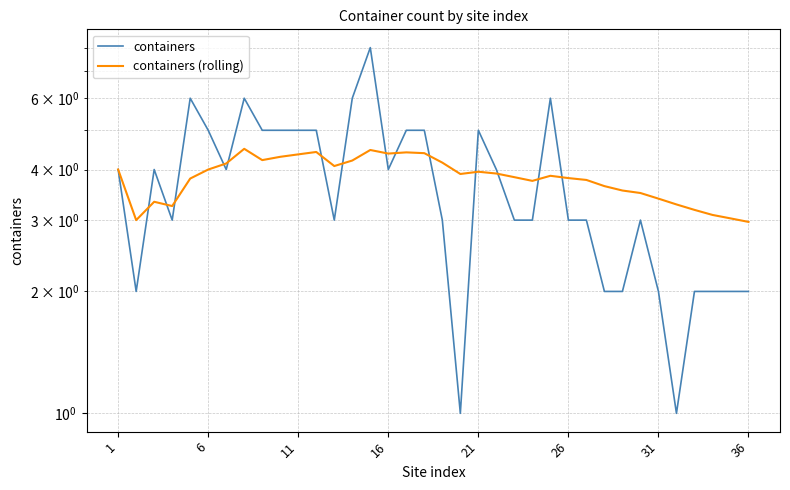

After their last crossing, which series has the higher values: containers (rolling) or containers?

containers (rolling)